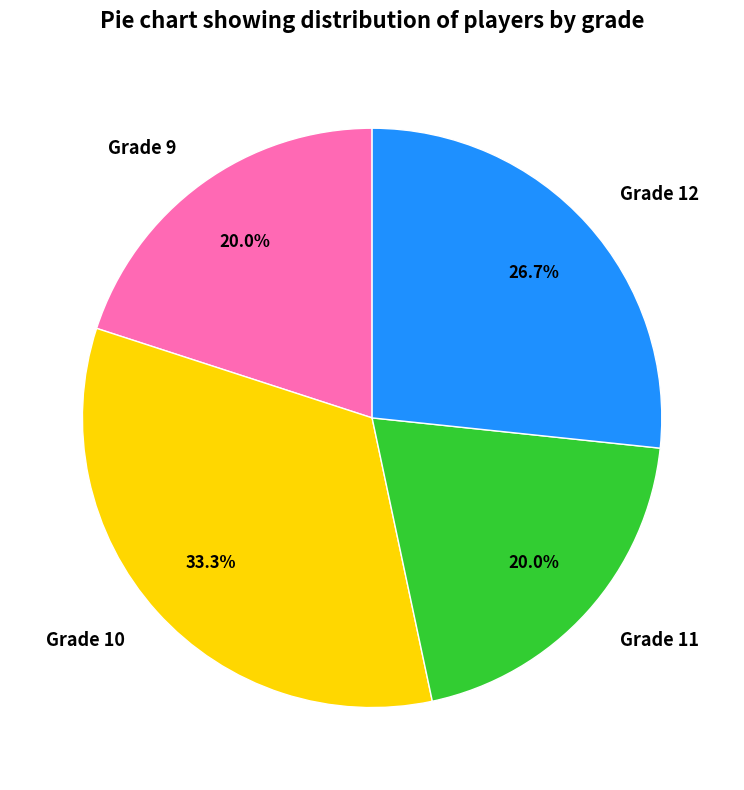

What is the largest slice in the pie chart?

Grade 10